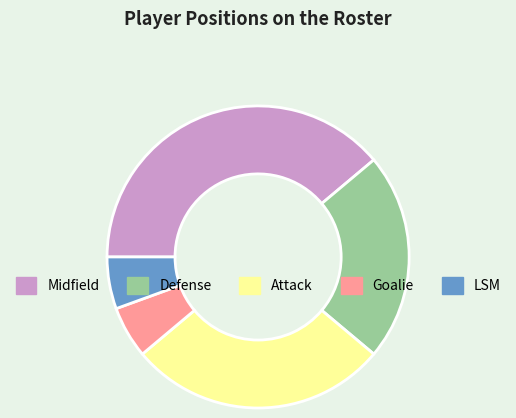

Is there a majority slice in this chart?

No